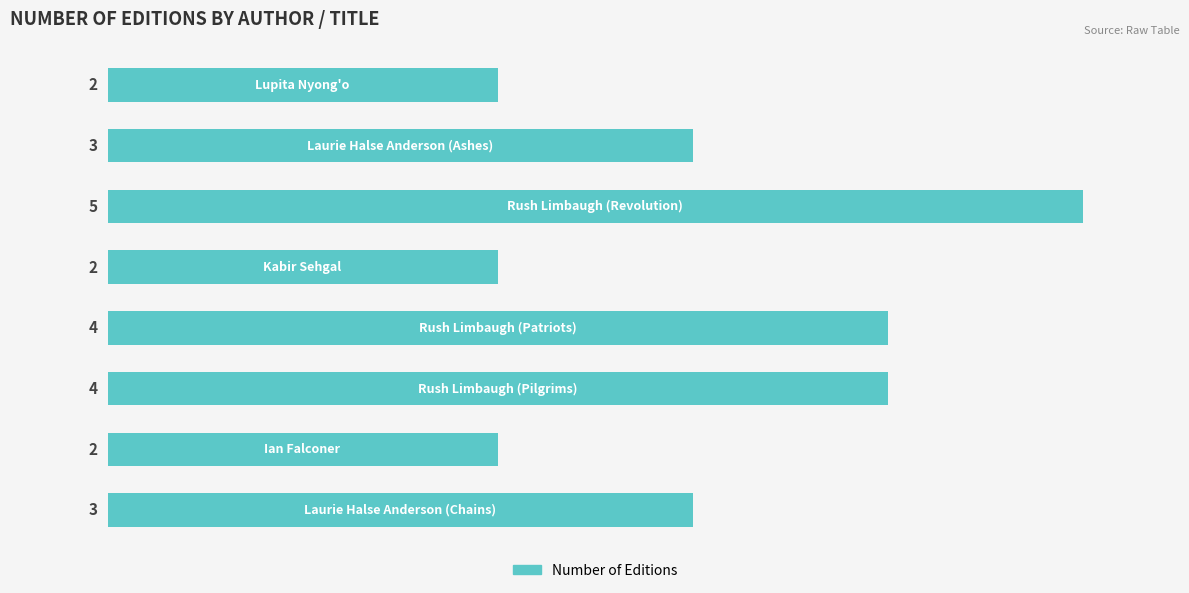

What is the average value?

3